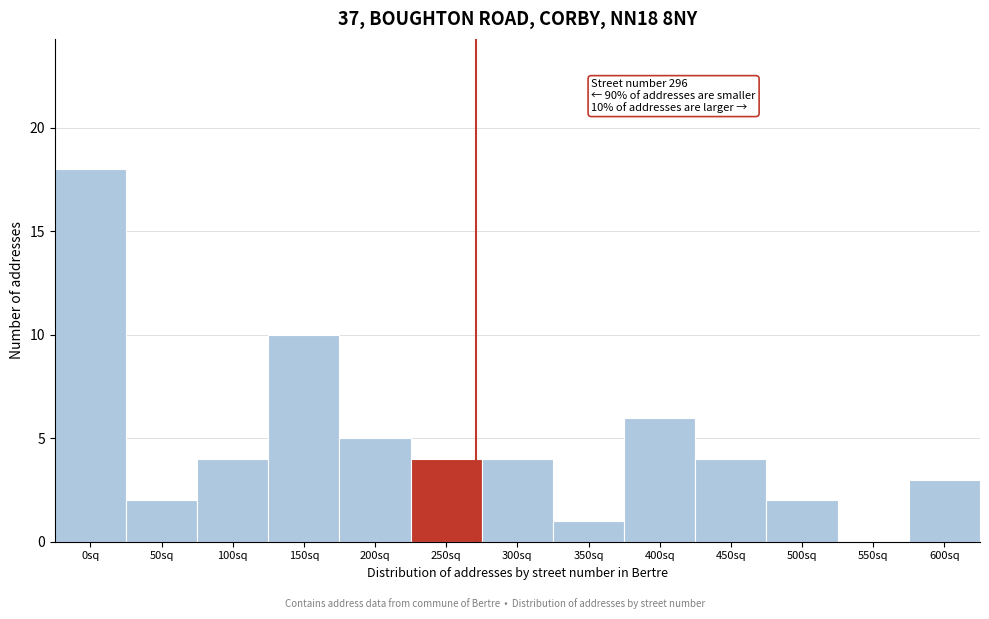

Reading left to right, list all the values displayed in this chart.

0sq=18	50sq=2	100sq=4	150sq=10	200sq=5	250sq=4	300sq=4	350sq=1	400sq=6	450sq=4	500sq=2	550sq=0	600sq=3